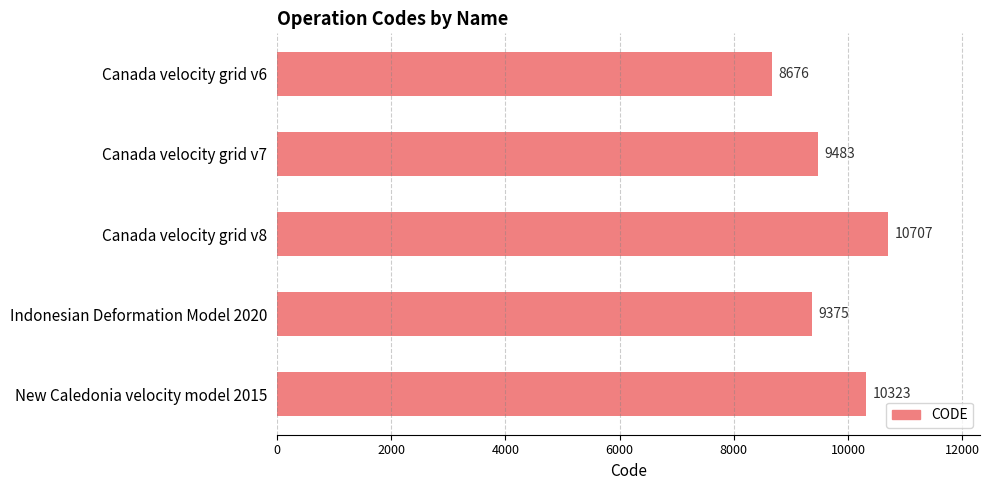

The value at Canada velocity grid v7 is 9483. True or false?

True